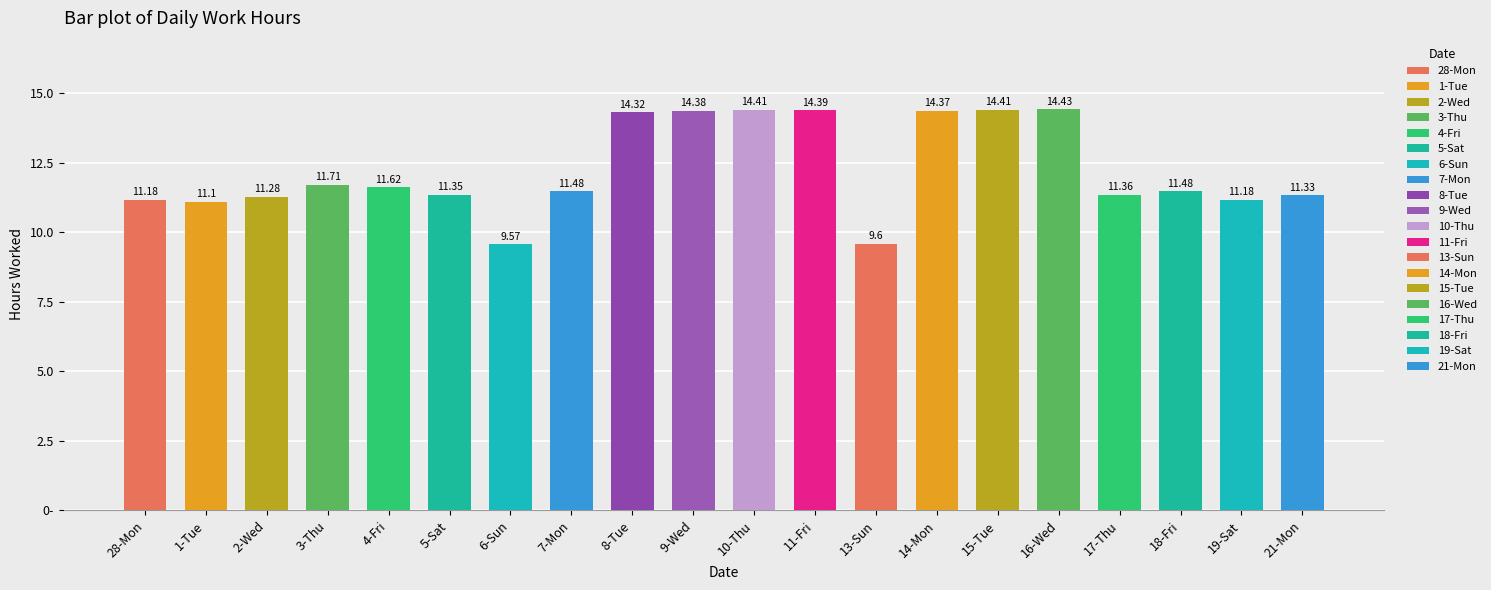

The chart shows a value of 5.3 at 19-Sat. True or false?

False